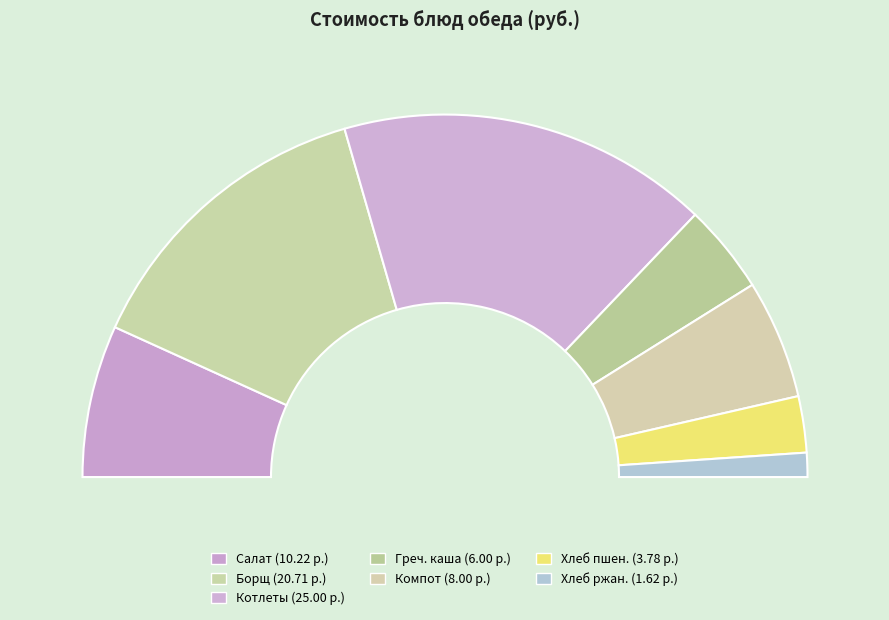

Is there any slice that represents more than half of the pie?

No